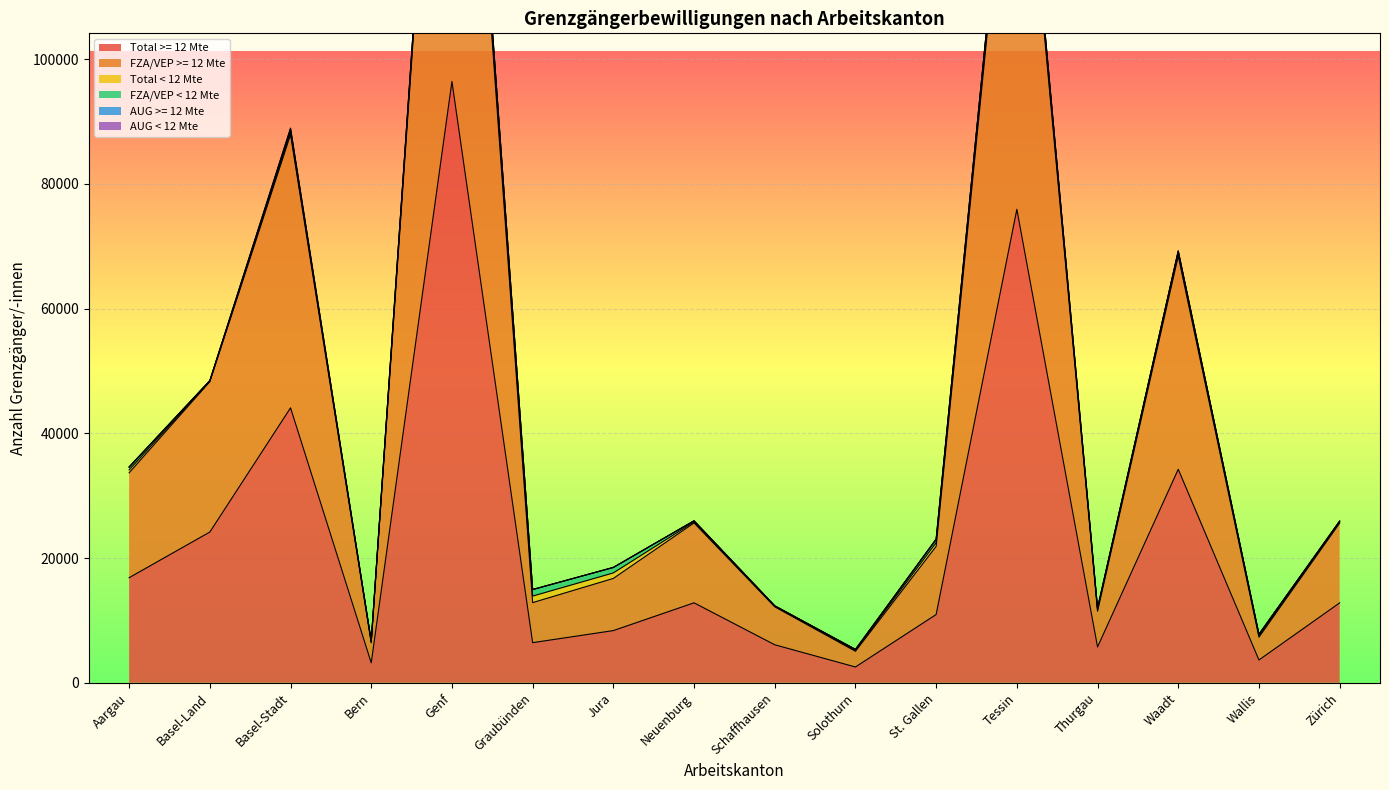

At which label does AUG >= 12 Mte reach its peak?

Basel-Stadt